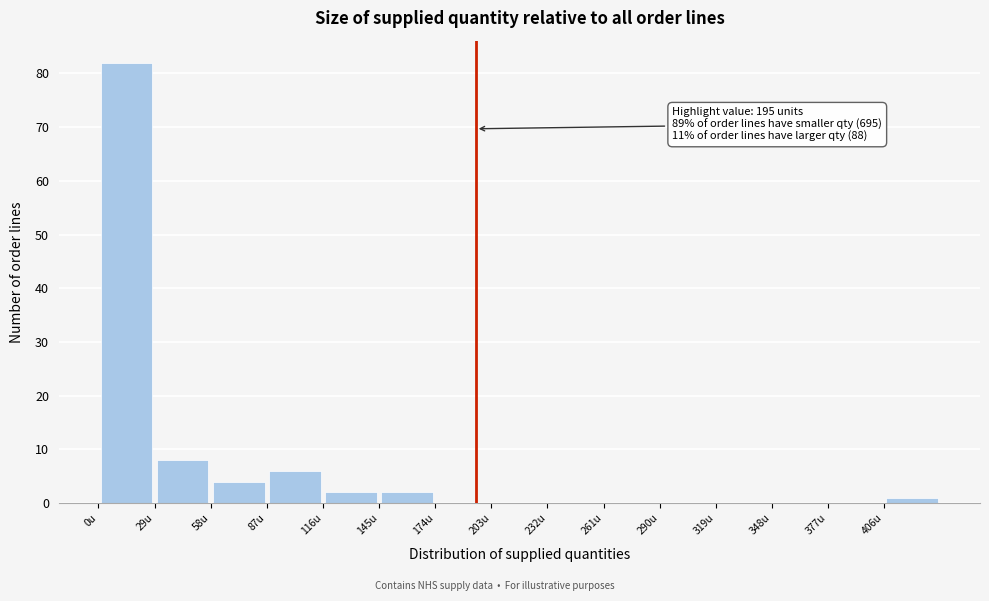

Over which range of the x-axis is the bar tallest?

0 to 29